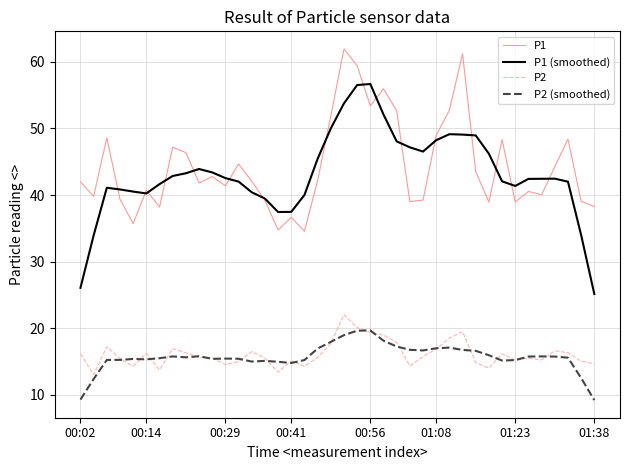

What is the difference between the second highest and second lowest values in the P2 series?

6.7